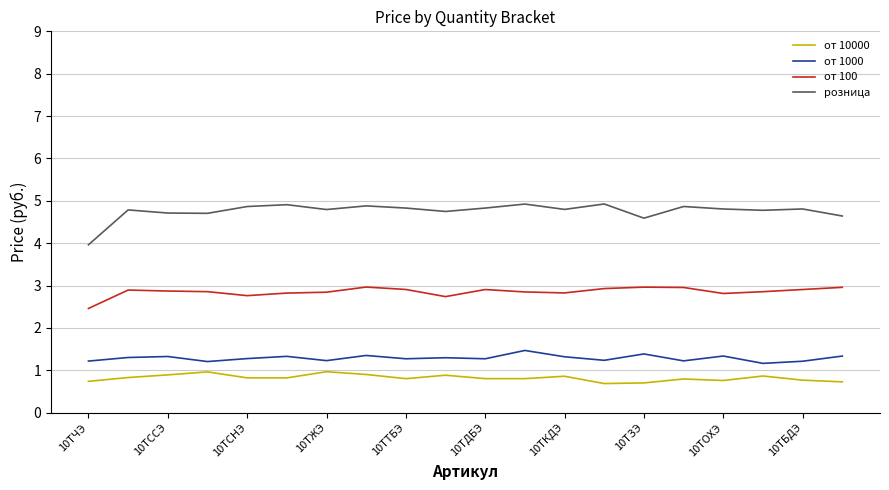

True or false: от 100 and от 10000 intersect in this chart.

False